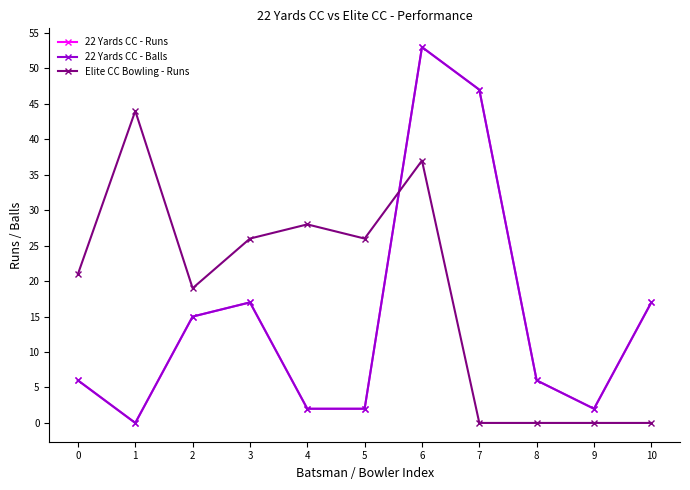

At which category does 22 Yards CC - Balls reach its first local valley?

1